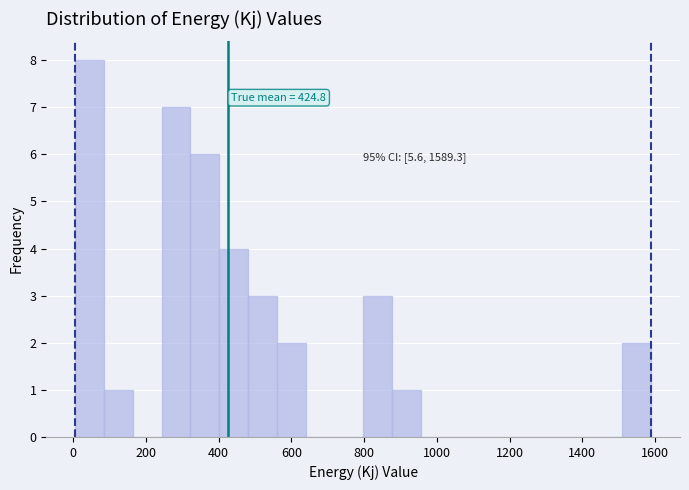

Around what value on the x-axis is the tallest bar? Give the approximate position of its centre, as read against the axis.

40